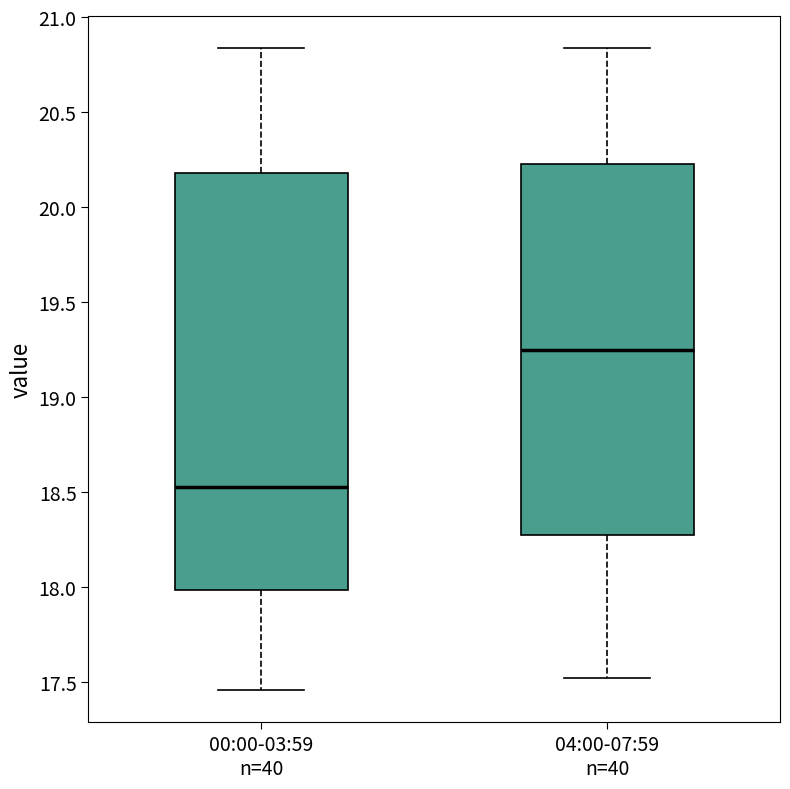

Reading left to right, transcribe this box plot: for each box, give where its median line is, the range the box spans, and where its two whiskers end, as read against the y-axis. The values are not printed on the chart, so give them approximately, as read against the axis.

00:00-03:59 n=40: median 18.55, box 18.00 to 20.20, whiskers 17.45 to 20.85
04:00-07:59 n=40: median 19.25, box 18.30 to 20.25, whiskers 17.50 to 20.85